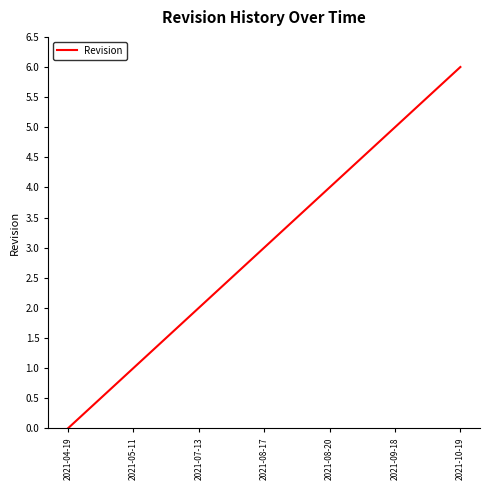

The chart shows a value of 4 at 2021-08-20. True or false?

True